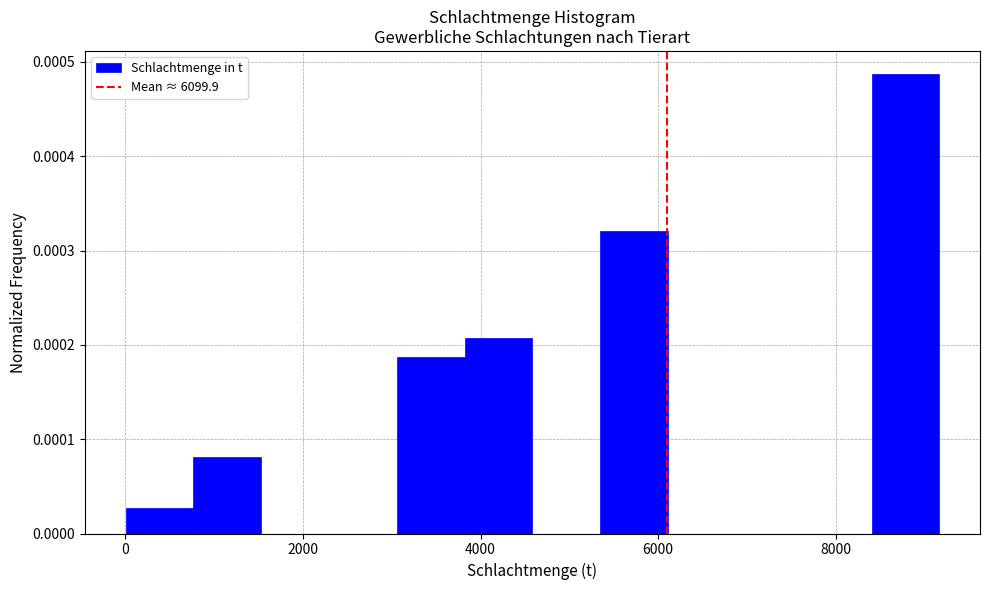

Read against the x-axis, roughly where is the centre of the tallest bar?

8800